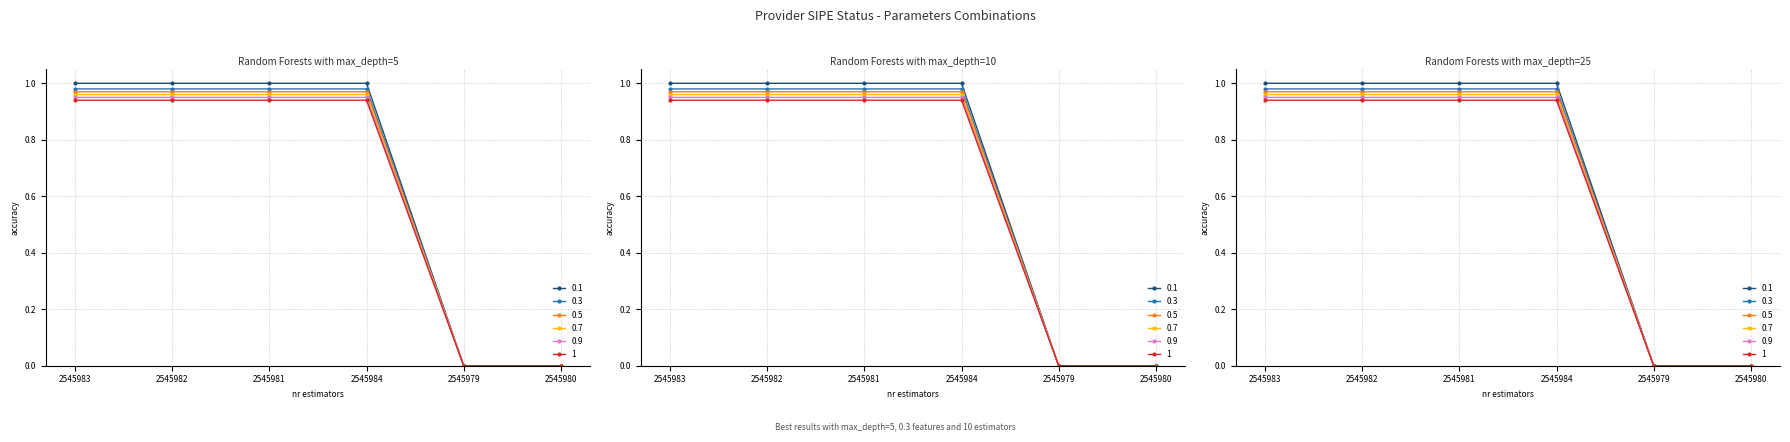

True or false: the data has more than 2 interior local peaks.

False